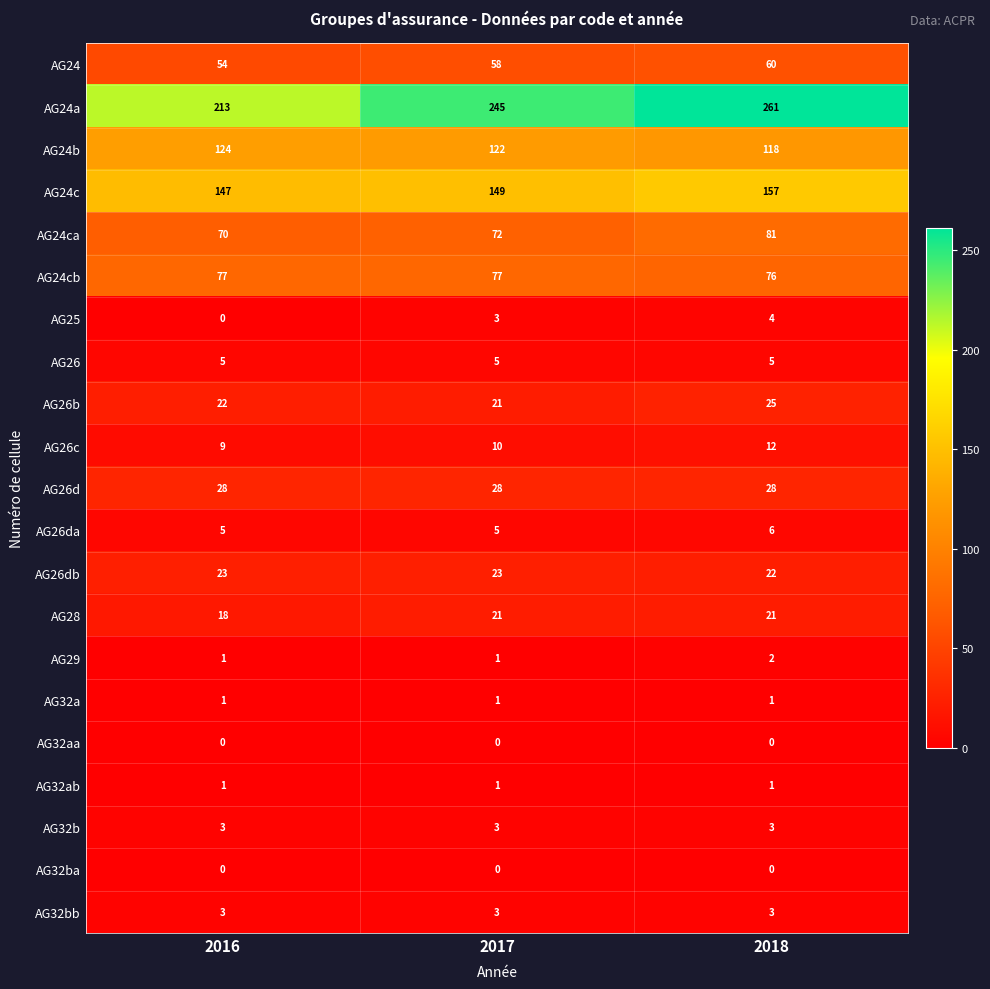

What is the sum of the AG28 values at 2017 and 2016?

39